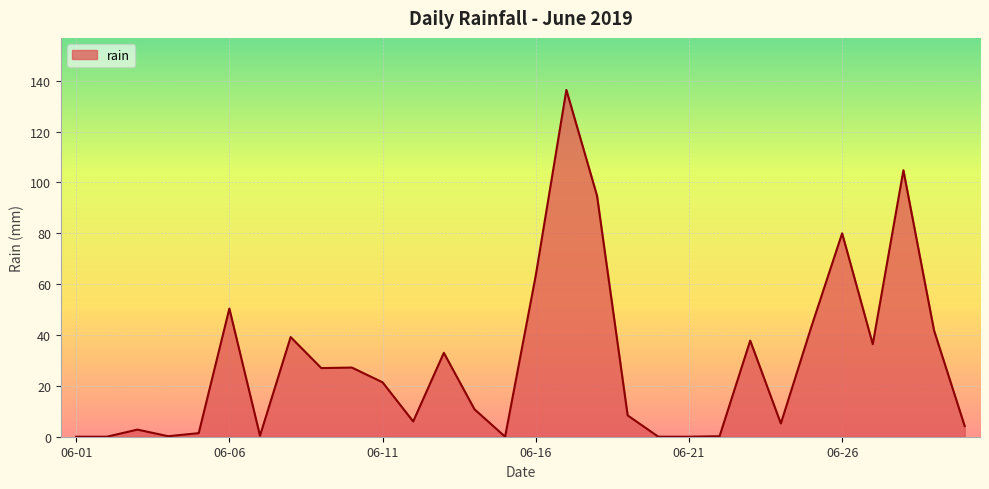

What is the difference between the maximum and minimum values?

136.4